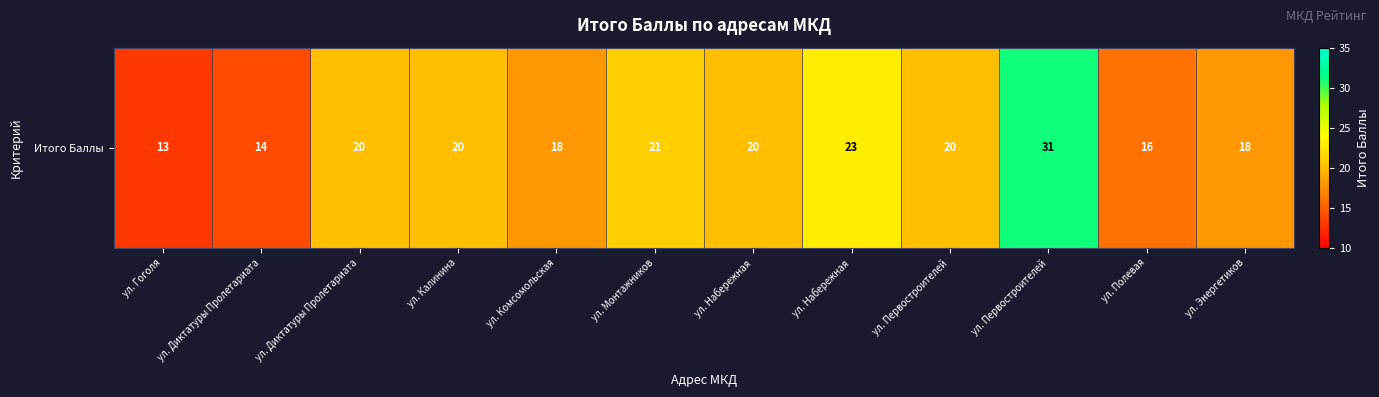

Reading left to right, list all the values displayed in this chart.

13	14	20	20	18	21	20	23	20	31	16	18